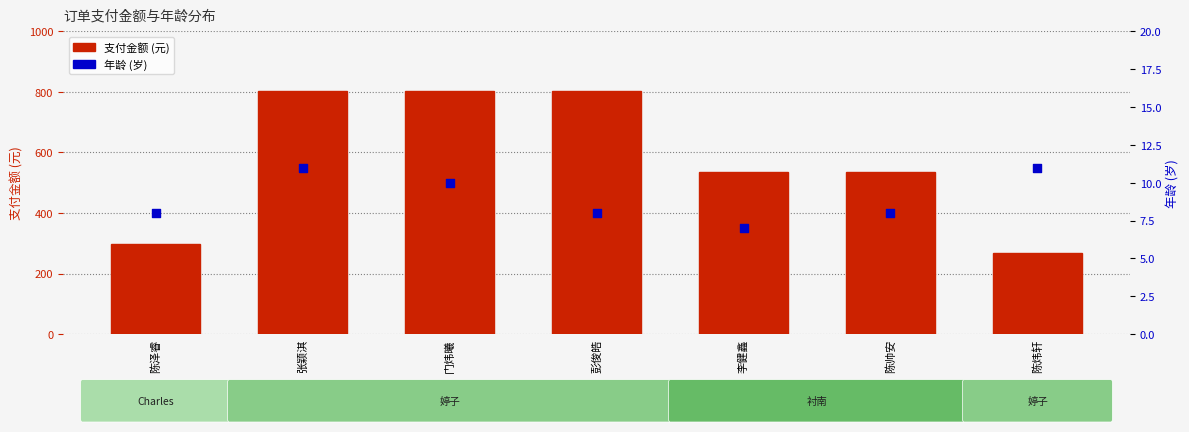

At how many categories does at least one series exceed 393?

5